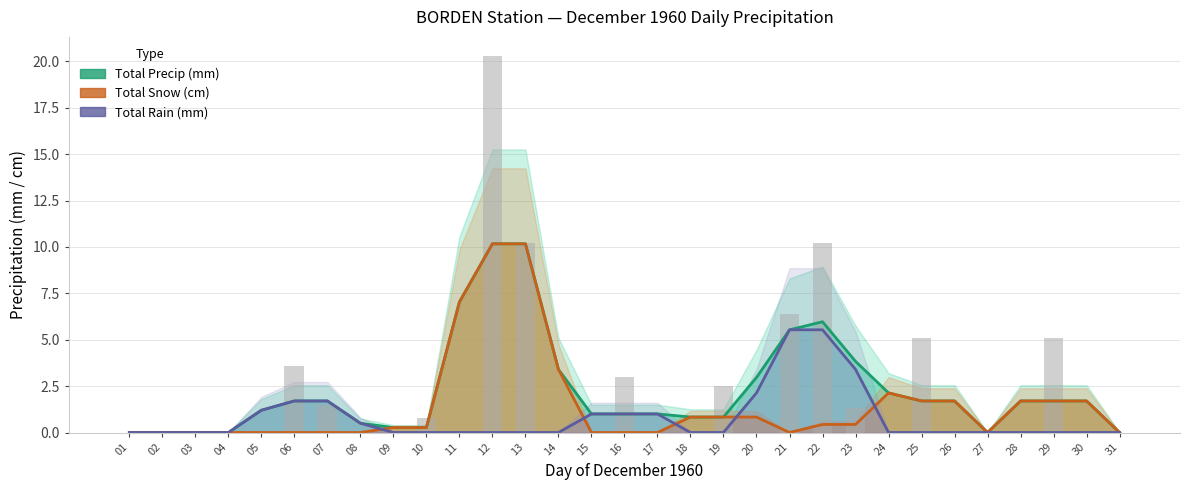

How many distinct data groups are displayed?

3